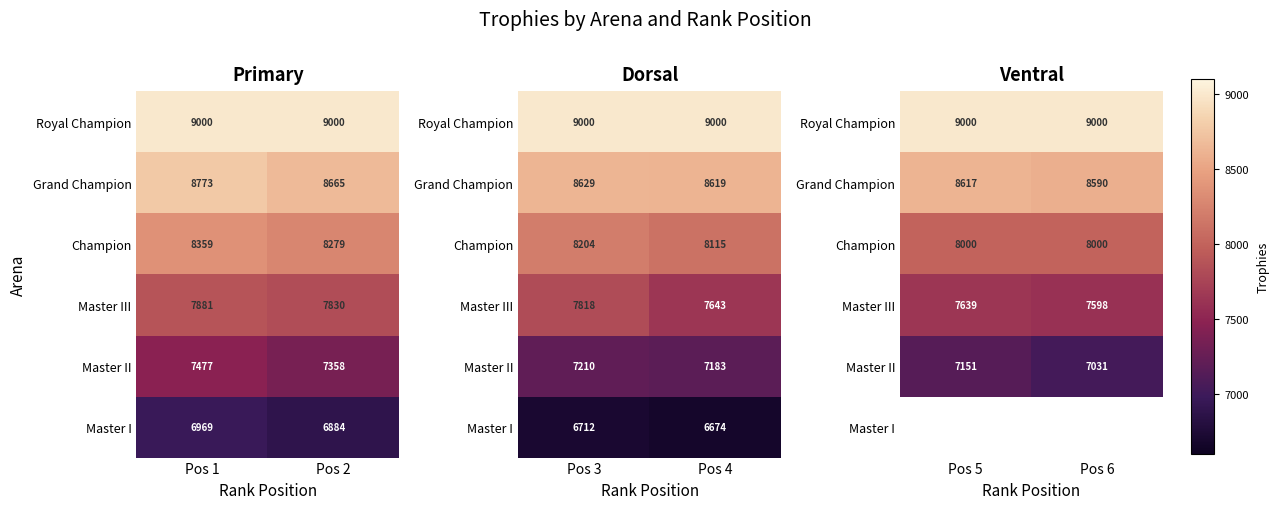

Is the value of Master II at Pos 5 greater than the value of Champion at Pos 6?

No